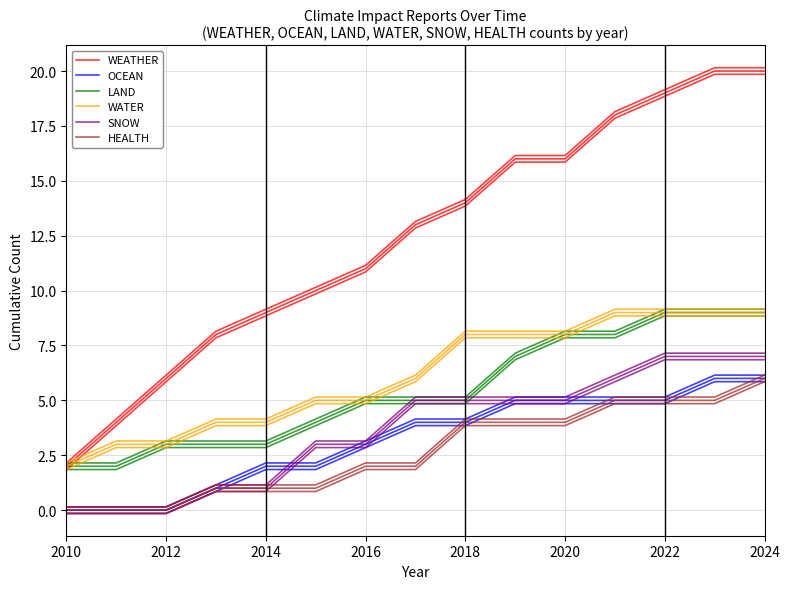

How many values in the OCEAN series are below 4?

7